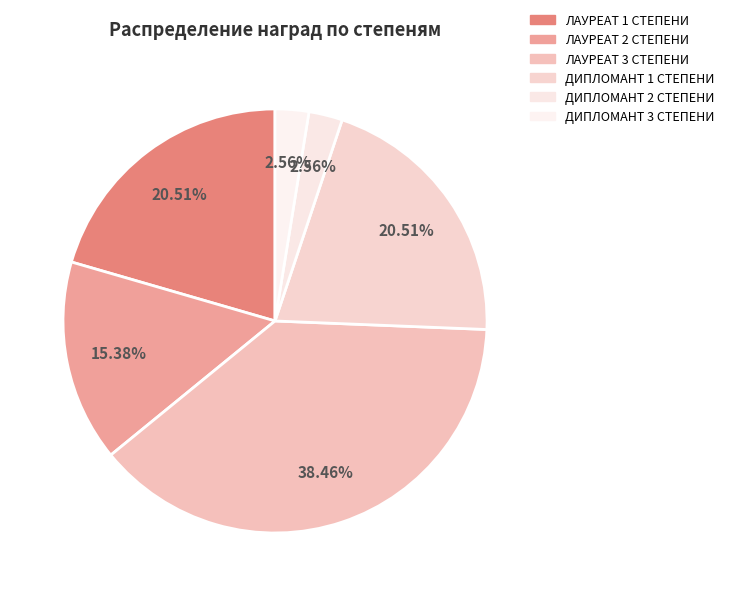

Which slice is the smallest?

ДИПЛОМАНТ 2 СТЕПЕНИ